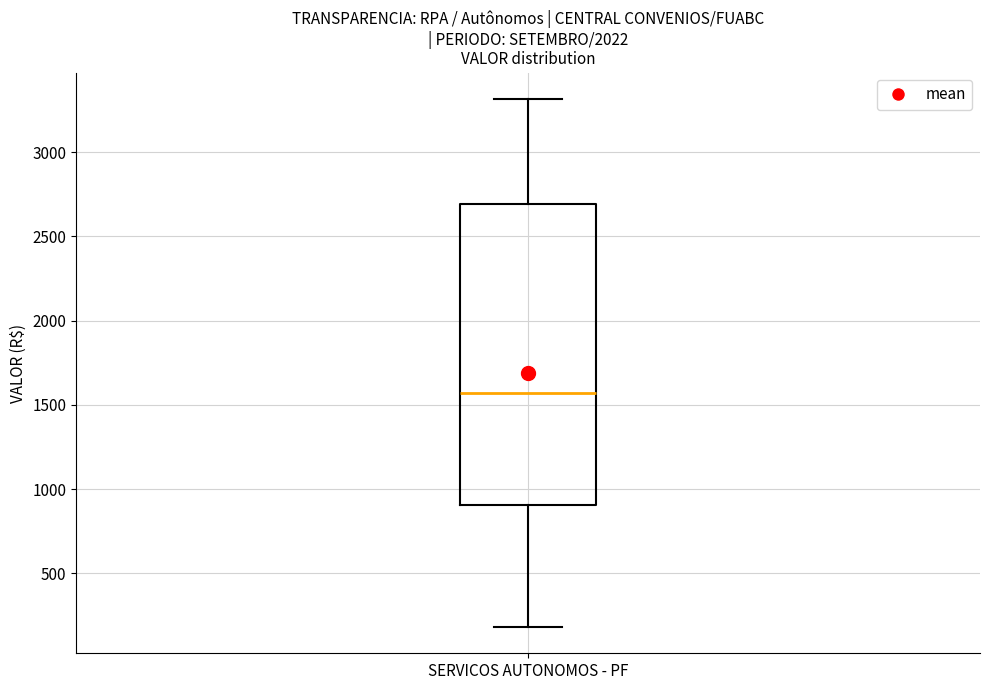

Where is the lower edge of the box for SERVICOS AUTONOMOS - PF on the y-axis? The values are not printed on the chart, so give them approximately, as read against the axis.

900